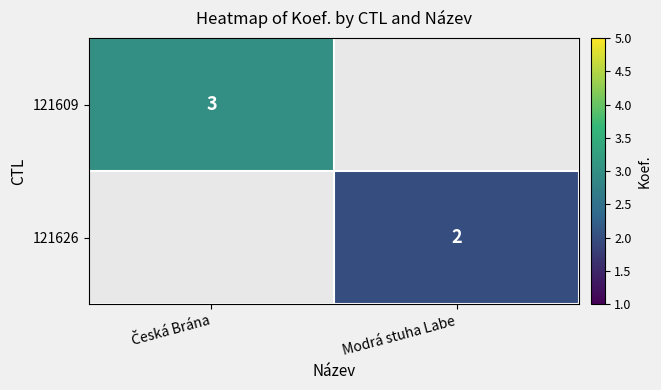

The 121626 series shows 3 at Modrá stuha Labe. True or false?

False